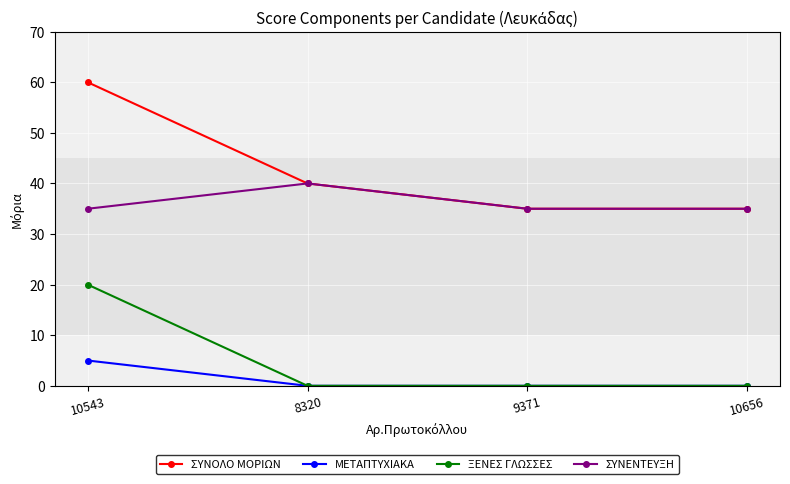

What is the total value across all series at 8320?

80